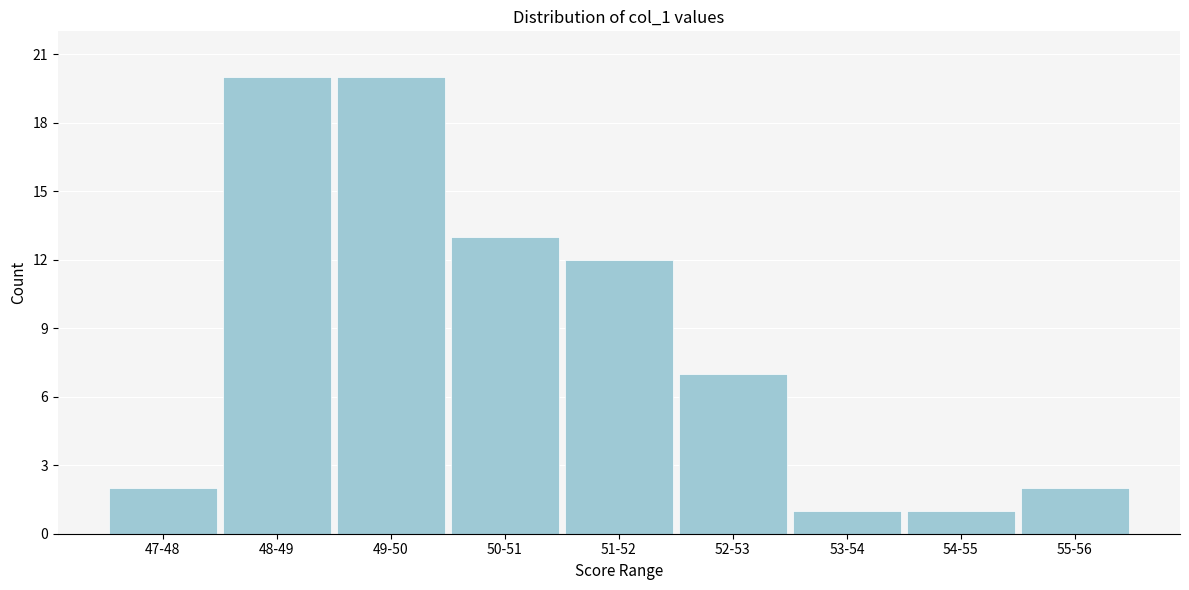

Reading left to right, extract all data points from this chart.

47-48=2	48-49=20	49-50=20	50-51=13	51-52=12	52-53=7	53-54=1	54-55=1	55-56=2